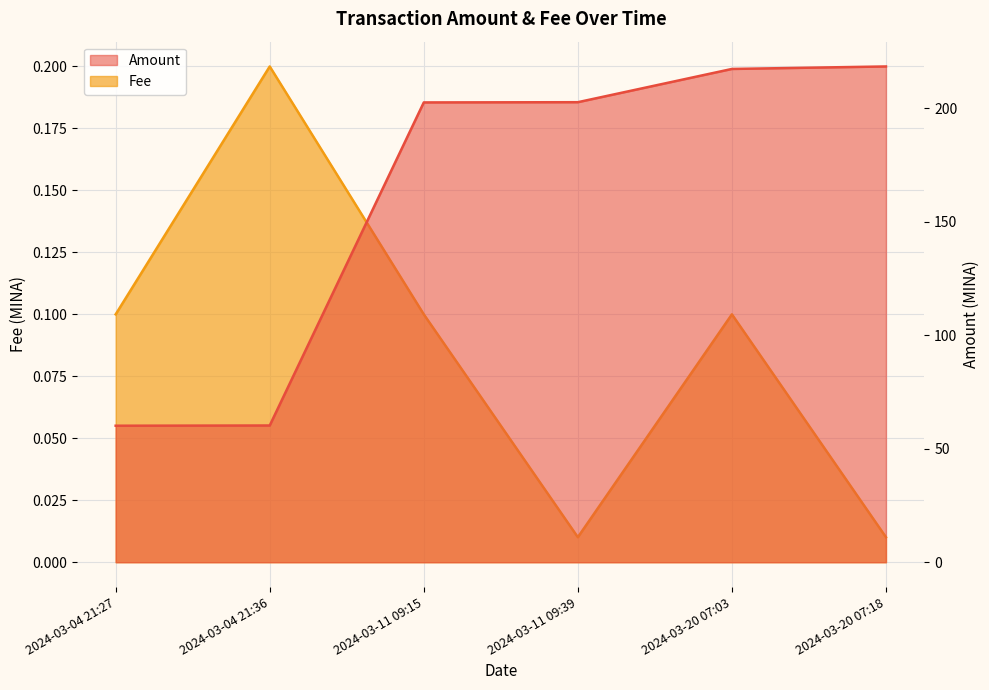

Between 2024-03-11 09:15 and 2024-03-11 09:39, which series saw the biggest shift?

Amount